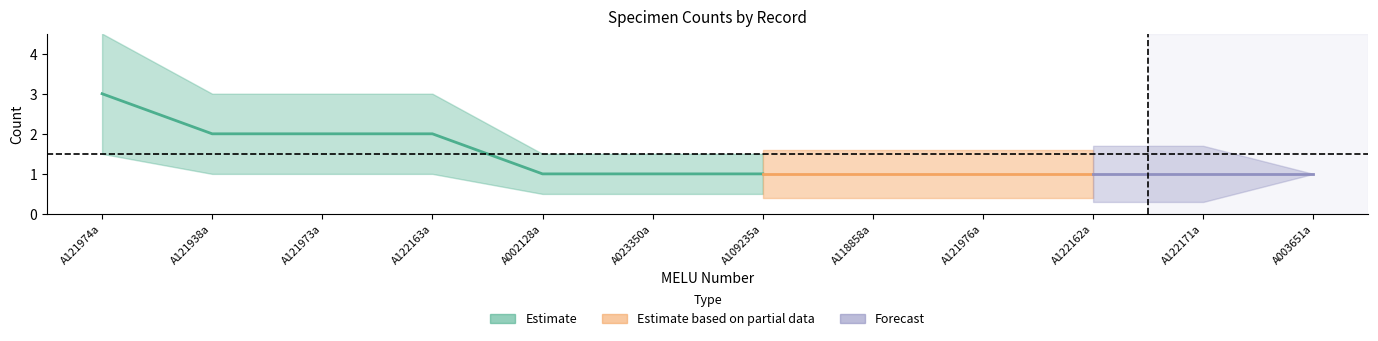

How many data points does each series have?

12